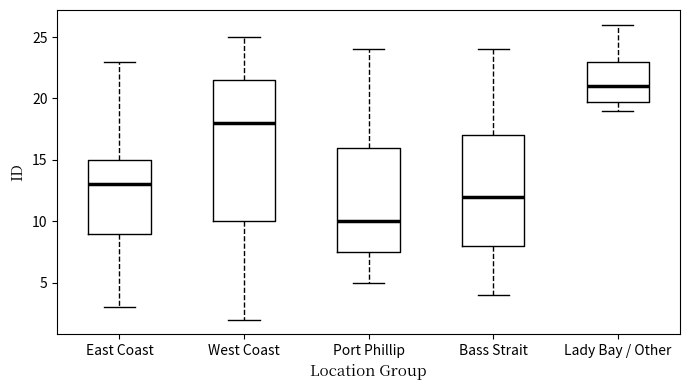

Reading left to right, read every box against the y-axis: the position of its median line, the range the box covers, and the ends of its whiskers. The values are not printed on the chart, so give them approximately, as read against the axis.

East Coast: median 13.0, box 9.0 to 15.0, whiskers 3.0 to 23.0
West Coast: median 18.0, box 10.0 to 21.5, whiskers 2.0 to 25.0
Port Phillip: median 10.0, box 7.5 to 16.0, whiskers 5.0 to 24.0
Bass Strait: median 12.0, box 8.0 to 17.0, whiskers 4.0 to 24.0
Lady Bay / Other: median 21.0, box 20.0 to 23.0, whiskers 19.0 to 26.0